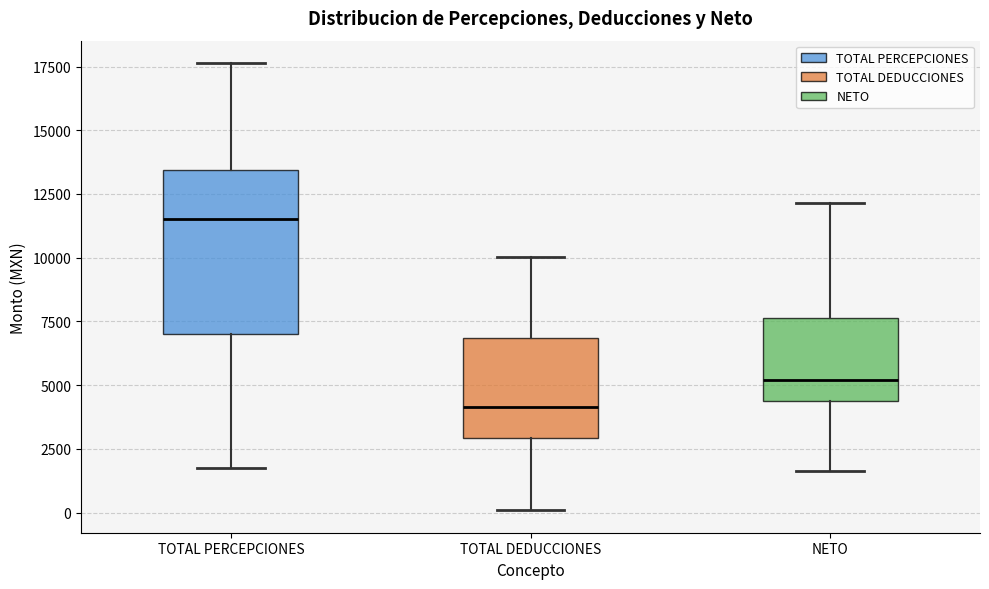

Which box's median line is the highest?

TOTAL PERCEPCIONES